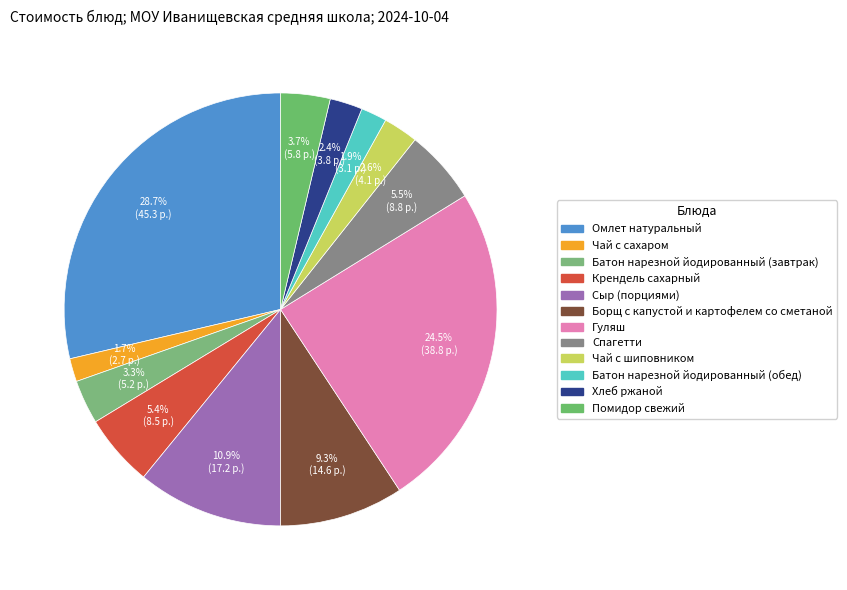

True or false: Батон нарезной йодированный (обед) accounts for 12% of the total.

False